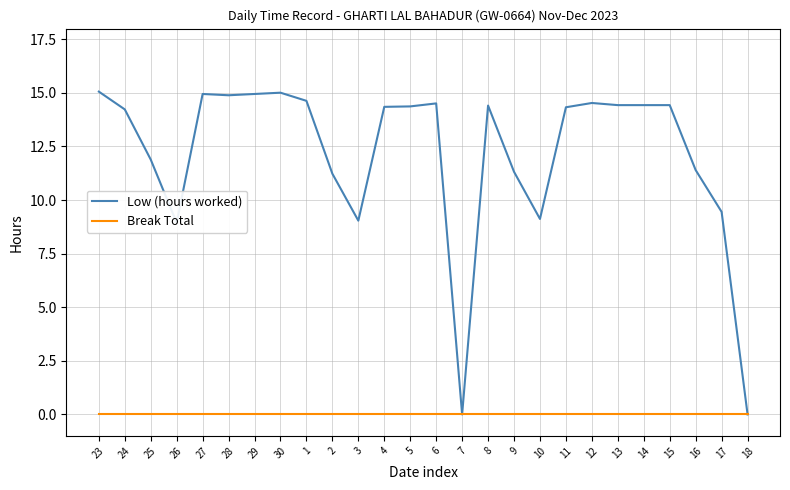

How many series are shown in this chart?

2